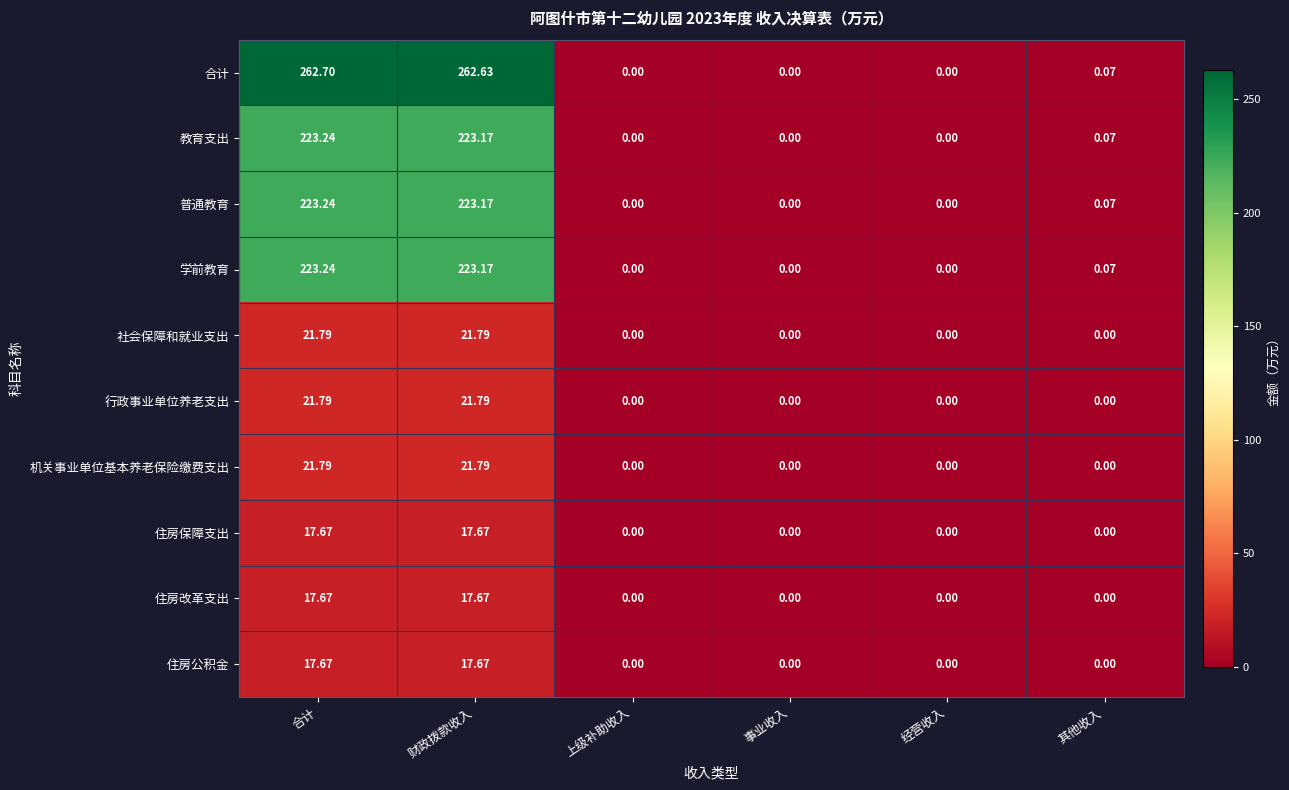

Which label corresponds to the largest value in the chart?

合计